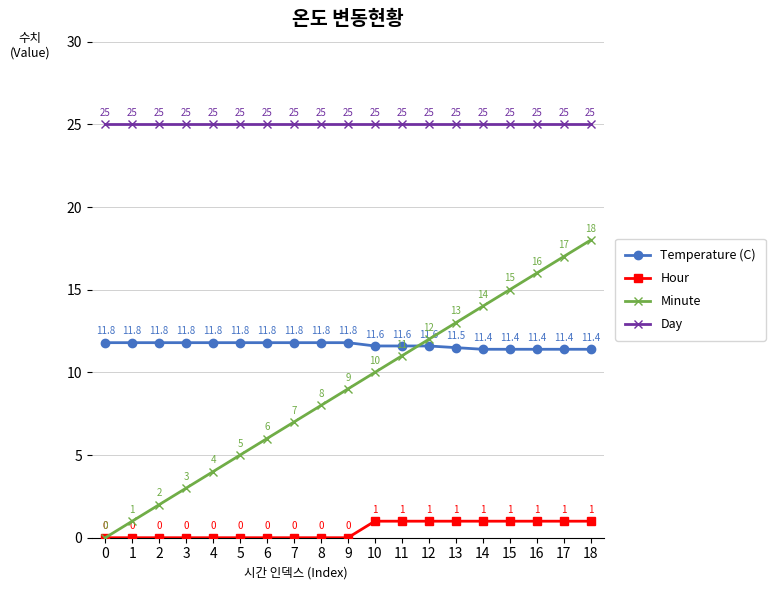

What is the approximate value of Temperature (C) at 17?

11.4